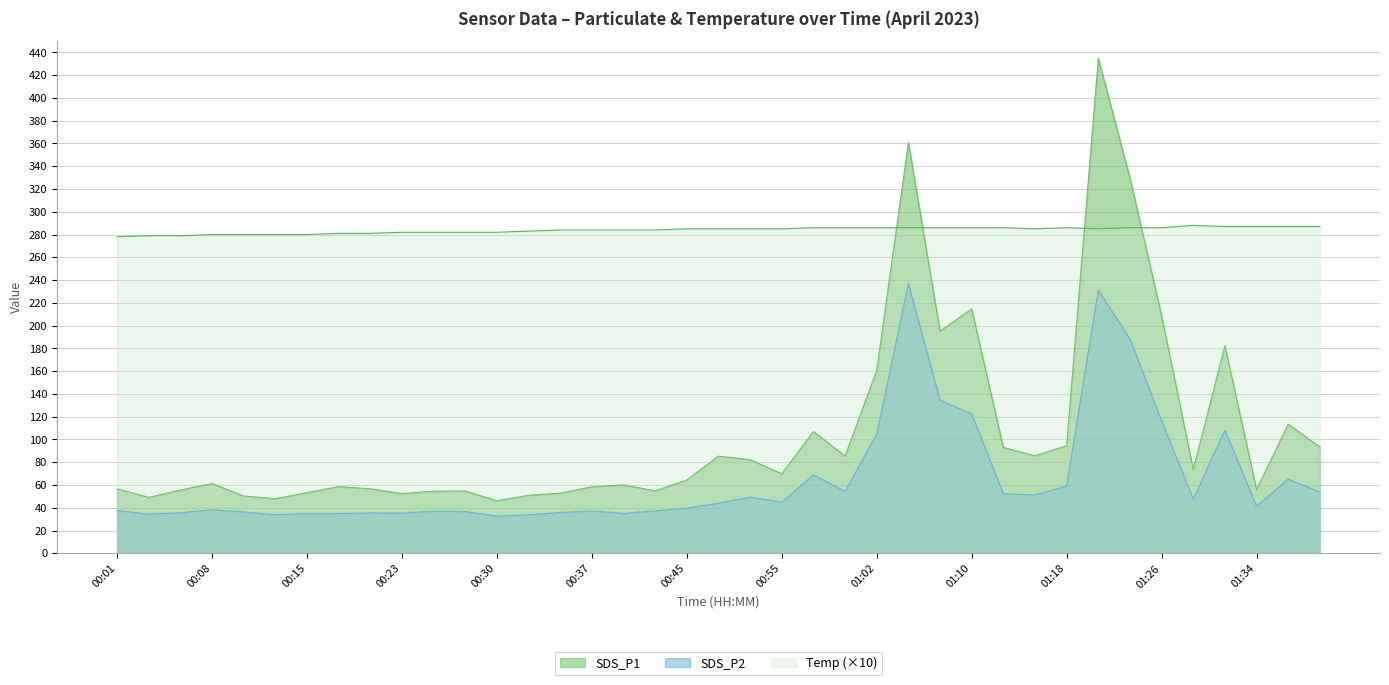

What is the difference between the highest and lowest values at 01:20?

203.7